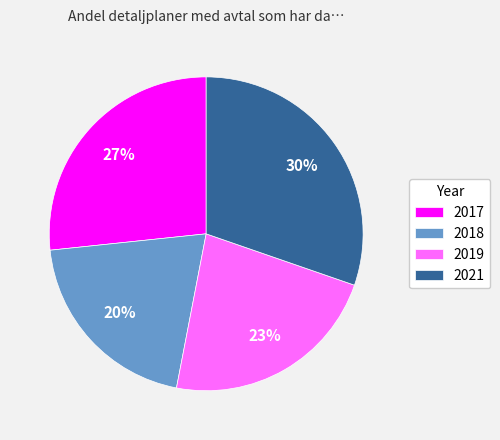

Is it true that 2017 is 27% of the pie?

True